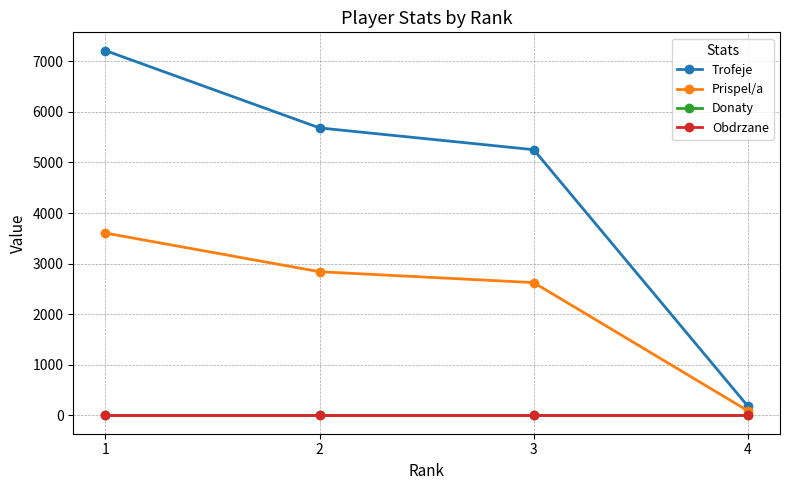

True or false: Trofeje has more than 2 points higher than both neighbors.

False